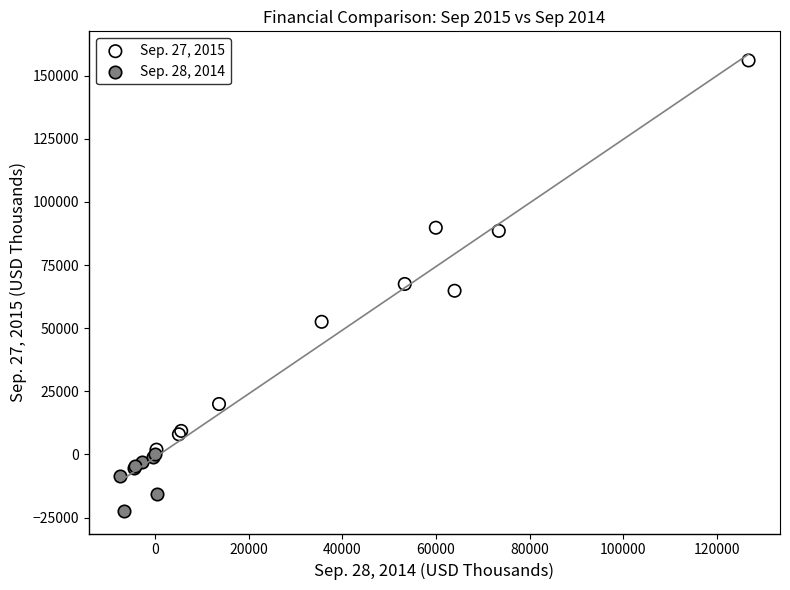

Which series reaches the minimum Y coordinate?

Sep. 28, 2014